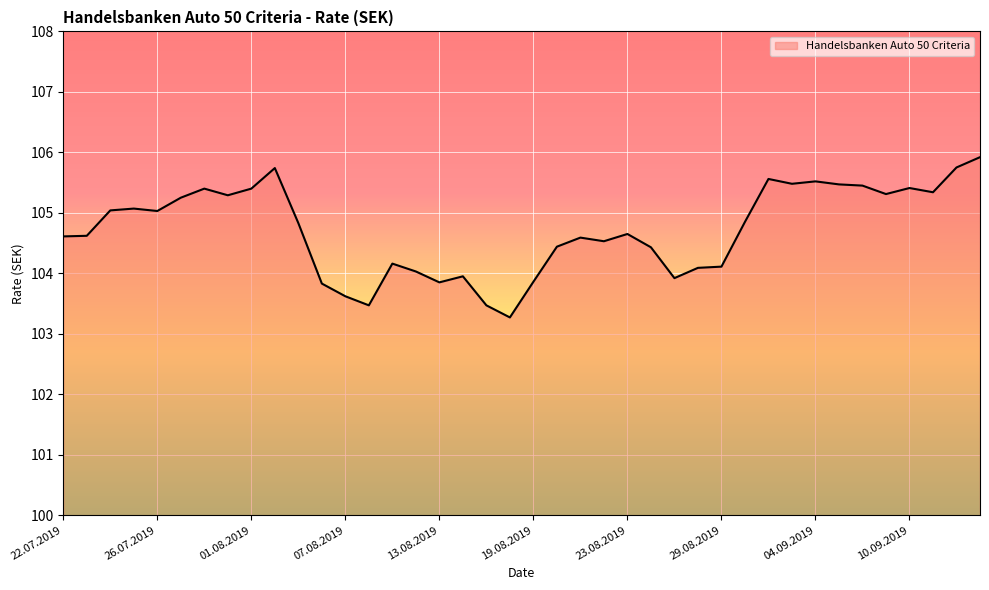

What is the maximum value shown in the chart?

105.9